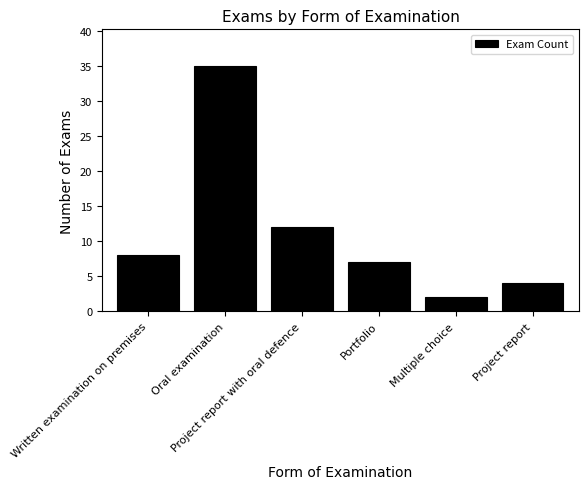

What is the label of the 1st bar from the left?

Written examination on premises